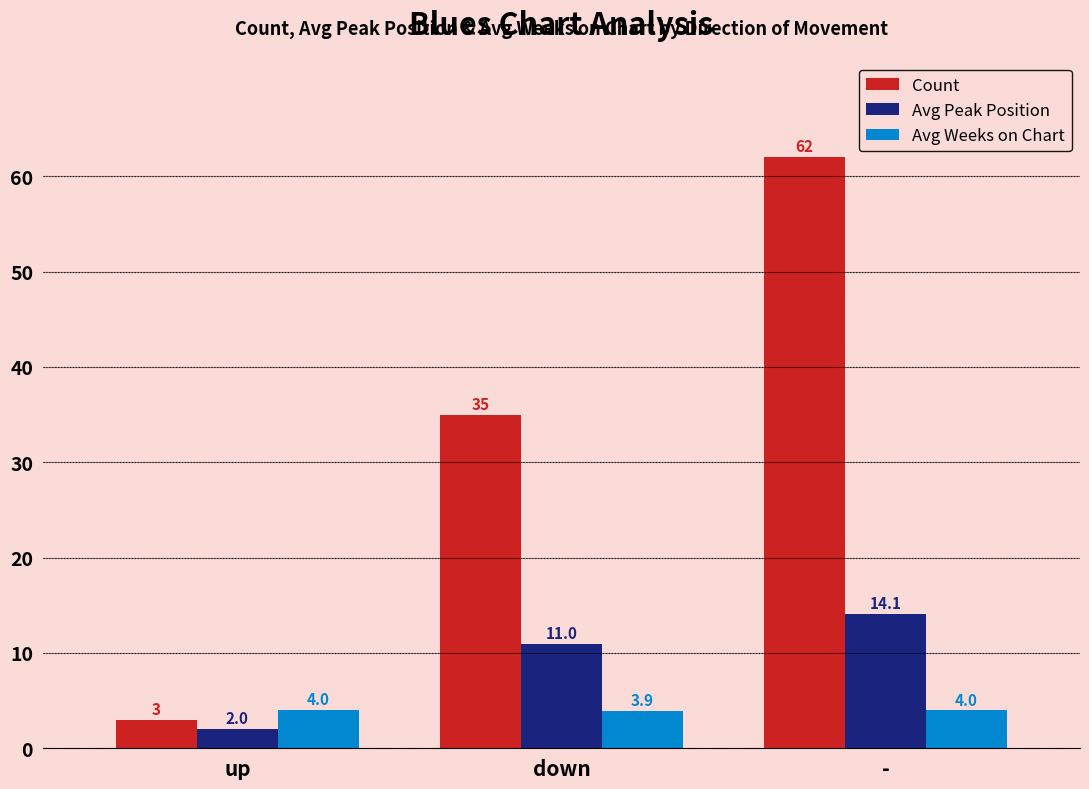

At which category is the sum across all series the highest?

-